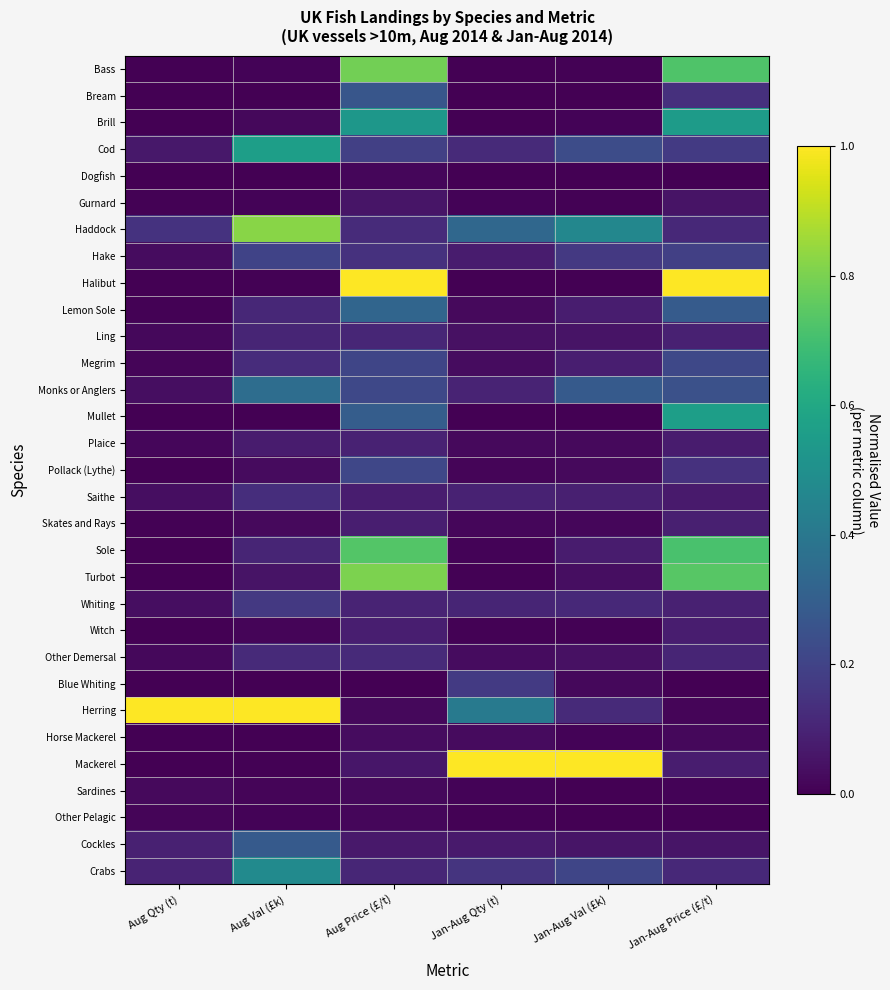

Reading left to right, transcribe all the data shown in this chart.

Bass: Aug Qty (t)=0.0	Aug Val (£k)=0.0	Aug Price (£/t)=0.8	Jan-Aug Qty (t)=0.0	Jan-Aug Val (£k)=0.0	Jan-Aug Price (£/t)=0.7
Bream: Aug Qty (t)=0.0	Aug Val (£k)=0.0	Aug Price (£/t)=0.3	Jan-Aug Qty (t)=0.0	Jan-Aug Val (£k)=0.0	Jan-Aug Price (£/t)=0.1
Brill: Aug Qty (t)=0.0	Aug Val (£k)=0.0	Aug Price (£/t)=0.5	Jan-Aug Qty (t)=0.0	Jan-Aug Val (£k)=0.0	Jan-Aug Price (£/t)=0.5
Cod: Aug Qty (t)=0.1	Aug Val (£k)=0.6	Aug Price (£/t)=0.2	Jan-Aug Qty (t)=0.1	Jan-Aug Val (£k)=0.2	Jan-Aug Price (£/t)=0.2
Dogfish: Aug Qty (t)=0.0	Aug Val (£k)=0.0	Aug Price (£/t)=0.0	Jan-Aug Qty (t)=0.0	Jan-Aug Val (£k)=0.0	Jan-Aug Price (£/t)=0.0
Gurnard: Aug Qty (t)=0.0	Aug Val (£k)=0.0	Aug Price (£/t)=0.1	Jan-Aug Qty (t)=0.0	Jan-Aug Val (£k)=0.0	Jan-Aug Price (£/t)=0.1
Haddock: Aug Qty (t)=0.1	Aug Val (£k)=0.8	Aug Price (£/t)=0.1	Jan-Aug Qty (t)=0.3	Jan-Aug Val (£k)=0.5	Jan-Aug Price (£/t)=0.1
Hake: Aug Qty (t)=0.0	Aug Val (£k)=0.2	Aug Price (£/t)=0.1	Jan-Aug Qty (t)=0.1	Jan-Aug Val (£k)=0.2	Jan-Aug Price (£/t)=0.2
Halibut: Aug Qty (t)=0.0	Aug Val (£k)=0.0	Aug Price (£/t)=1.0	Jan-Aug Qty (t)=0.0	Jan-Aug Val (£k)=0.0	Jan-Aug Price (£/t)=1.0
Lemon Sole: Aug Qty (t)=0.0	Aug Val (£k)=0.1	Aug Price (£/t)=0.3	Jan-Aug Qty (t)=0.0	Jan-Aug Val (£k)=0.1	Jan-Aug Price (£/t)=0.3
Ling: Aug Qty (t)=0.0	Aug Val (£k)=0.1	Aug Price (£/t)=0.1	Jan-Aug Qty (t)=0.0	Jan-Aug Val (£k)=0.1	Jan-Aug Price (£/t)=0.1
Megrim: Aug Qty (t)=0.0	Aug Val (£k)=0.1	Aug Price (£/t)=0.2	Jan-Aug Qty (t)=0.0	Jan-Aug Val (£k)=0.1	Jan-Aug Price (£/t)=0.2
Monks or Anglers: Aug Qty (t)=0.0	Aug Val (£k)=0.4	Aug Price (£/t)=0.2	Jan-Aug Qty (t)=0.1	Jan-Aug Val (£k)=0.3	Jan-Aug Price (£/t)=0.2
Mullet: Aug Qty (t)=0.0	Aug Val (£k)=0.0	Aug Price (£/t)=0.3	Jan-Aug Qty (t)=0.0	Jan-Aug Val (£k)=0.0	Jan-Aug Price (£/t)=0.6
Plaice: Aug Qty (t)=0.0	Aug Val (£k)=0.1	Aug Price (£/t)=0.1	Jan-Aug Qty (t)=0.0	Jan-Aug Val (£k)=0.0	Jan-Aug Price (£/t)=0.1
Pollack (Lythe): Aug Qty (t)=0.0	Aug Val (£k)=0.0	Aug Price (£/t)=0.2	Jan-Aug Qty (t)=0.0	Jan-Aug Val (£k)=0.0	Jan-Aug Price (£/t)=0.1
Saithe: Aug Qty (t)=0.0	Aug Val (£k)=0.1	Aug Price (£/t)=0.1	Jan-Aug Qty (t)=0.1	Jan-Aug Val (£k)=0.1	Jan-Aug Price (£/t)=0.1
Skates and Rays: Aug Qty (t)=0.0	Aug Val (£k)=0.0	Aug Price (£/t)=0.1	Jan-Aug Qty (t)=0.0	Jan-Aug Val (£k)=0.0	Jan-Aug Price (£/t)=0.1
Sole: Aug Qty (t)=0.0	Aug Val (£k)=0.1	Aug Price (£/t)=0.7	Jan-Aug Qty (t)=0.0	Jan-Aug Val (£k)=0.1	Jan-Aug Price (£/t)=0.7
Turbot: Aug Qty (t)=0.0	Aug Val (£k)=0.1	Aug Price (£/t)=0.8	Jan-Aug Qty (t)=0.0	Jan-Aug Val (£k)=0.0	Jan-Aug Price (£/t)=0.7
Whiting: Aug Qty (t)=0.0	Aug Val (£k)=0.2	Aug Price (£/t)=0.1	Jan-Aug Qty (t)=0.1	Jan-Aug Val (£k)=0.1	Jan-Aug Price (£/t)=0.1
Witch: Aug Qty (t)=0.0	Aug Val (£k)=0.0	Aug Price (£/t)=0.1	Jan-Aug Qty (t)=0.0	Jan-Aug Val (£k)=0.0	Jan-Aug Price (£/t)=0.1
Other Demersal: Aug Qty (t)=0.0	Aug Val (£k)=0.1	Aug Price (£/t)=0.1	Jan-Aug Qty (t)=0.0	Jan-Aug Val (£k)=0.0	Jan-Aug Price (£/t)=0.1
Blue Whiting: Aug Qty (t)=0.0	Aug Val (£k)=0.0	Aug Price (£/t)=0.0	Jan-Aug Qty (t)=0.2	Jan-Aug Val (£k)=0.0	Jan-Aug Price (£/t)=0.0
Herring: Aug Qty (t)=1.0	Aug Val (£k)=1.0	Aug Price (£/t)=0.0	Jan-Aug Qty (t)=0.4	Jan-Aug Val (£k)=0.1	Jan-Aug Price (£/t)=0.0
Horse Mackerel: Aug Qty (t)=0.0	Aug Val (£k)=0.0	Aug Price (£/t)=0.0	Jan-Aug Qty (t)=0.0	Jan-Aug Val (£k)=0.0	Jan-Aug Price (£/t)=0.0
Mackerel: Aug Qty (t)=0.0	Aug Val (£k)=0.0	Aug Price (£/t)=0.1	Jan-Aug Qty (t)=1.0	Jan-Aug Val (£k)=1.0	Jan-Aug Price (£/t)=0.1
Sardines: Aug Qty (t)=0.0	Aug Val (£k)=0.0	Aug Price (£/t)=0.0	Jan-Aug Qty (t)=0.0	Jan-Aug Val (£k)=0.0	Jan-Aug Price (£/t)=0.0
Other Pelagic: Aug Qty (t)=0.0	Aug Val (£k)=0.0	Aug Price (£/t)=0.0	Jan-Aug Qty (t)=0.0	Jan-Aug Val (£k)=0.0	Jan-Aug Price (£/t)=0.0
Cockles: Aug Qty (t)=0.1	Aug Val (£k)=0.3	Aug Price (£/t)=0.1	Jan-Aug Qty (t)=0.1	Jan-Aug Val (£k)=0.1	Jan-Aug Price (£/t)=0.1
Crabs: Aug Qty (t)=0.1	Aug Val (£k)=0.5	Aug Price (£/t)=0.1	Jan-Aug Qty (t)=0.1	Jan-Aug Val (£k)=0.2	Jan-Aug Price (£/t)=0.1